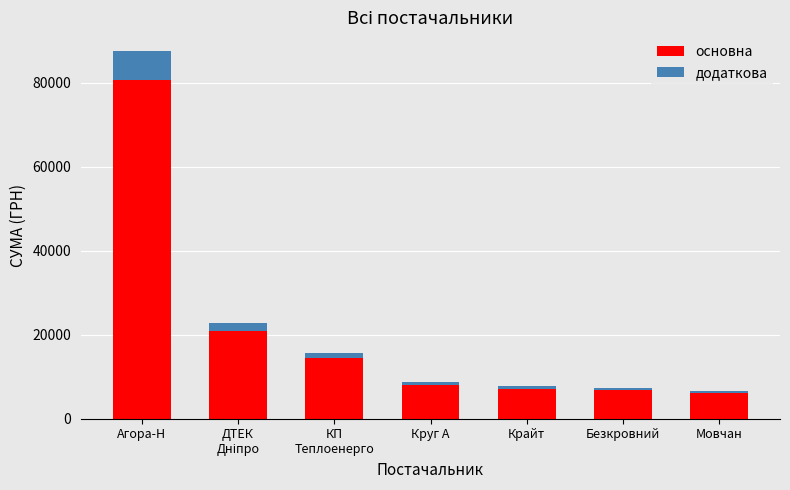

At which label does основна reach its peak?

Агора-Н